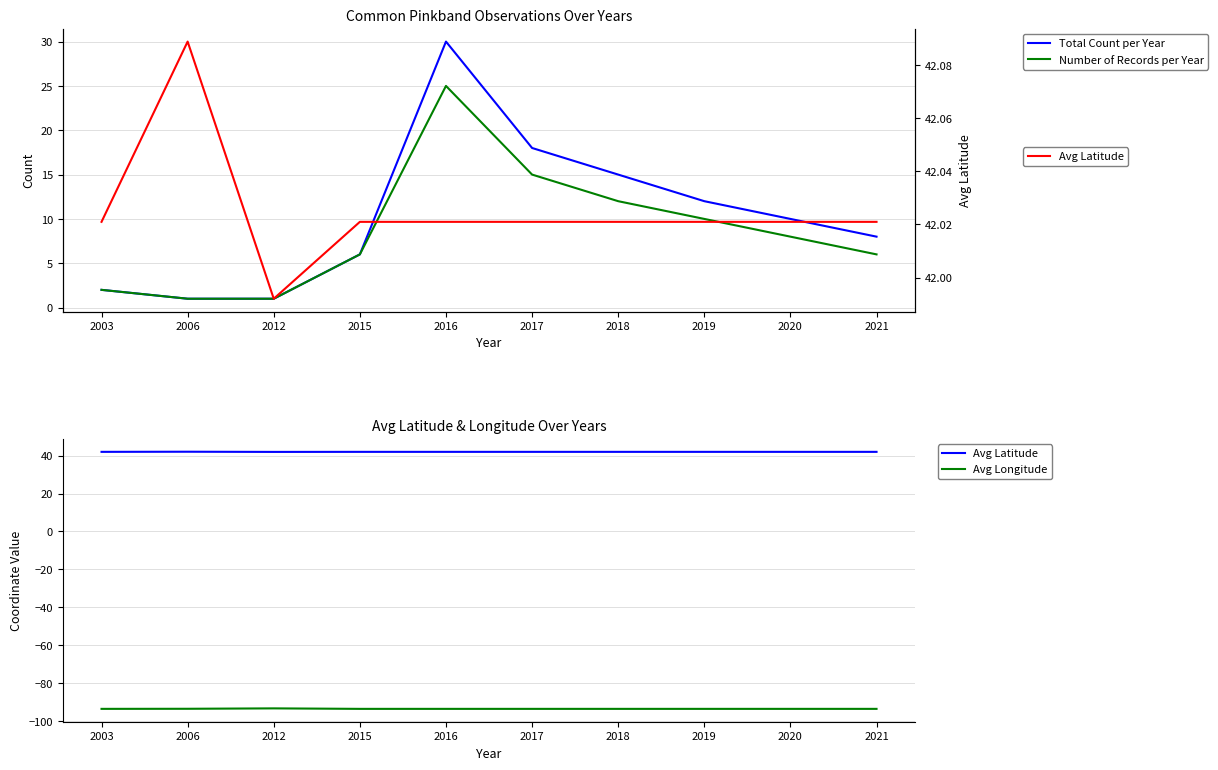

Is it true that Avg Longitude equals -93.6 at 2003?

True